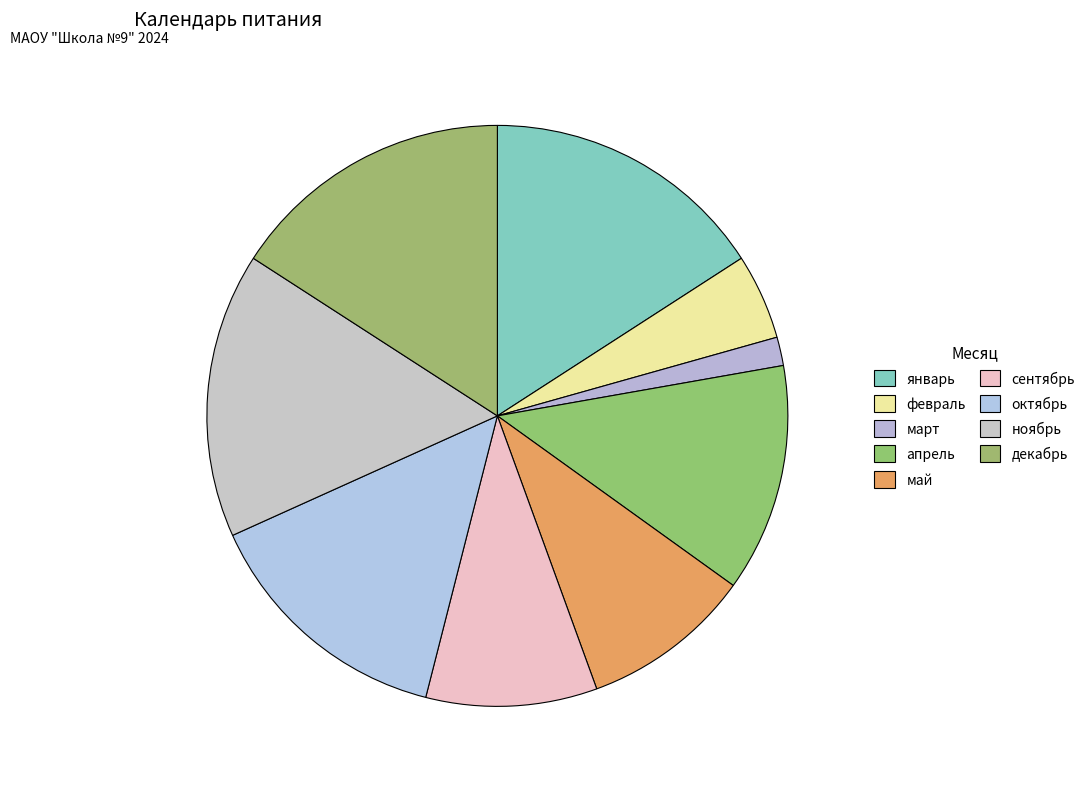

The январь slice represents 23% of the pie. True or false?

False